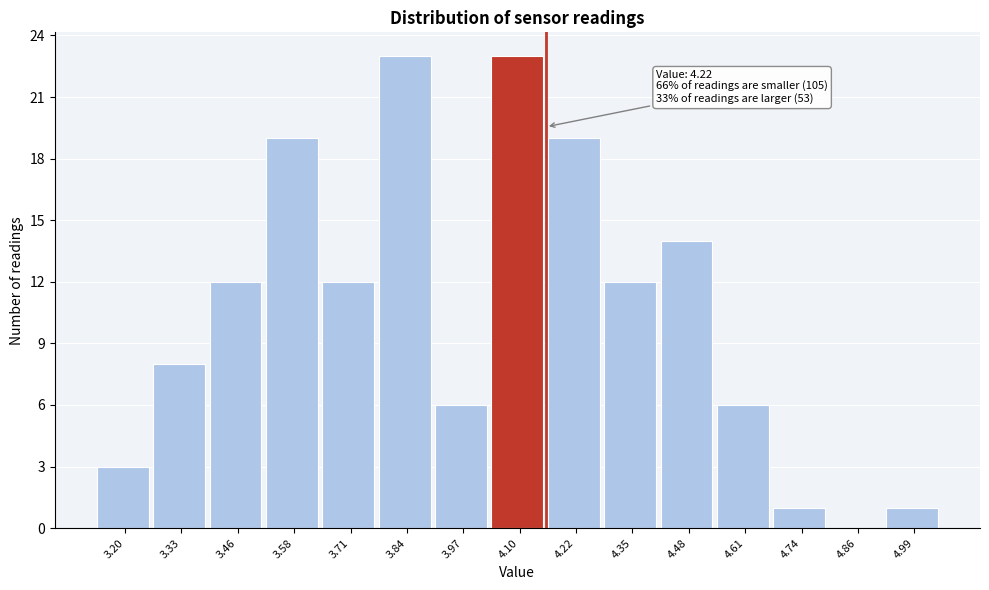

Reading left to right, what are all the values shown in this chart?

3.20=3	3.33=8	3.46=12	3.58=19	3.71=12	3.84=23	3.97=6	4.10=23	4.22=19	4.35=12	4.48=14	4.61=6	4.74=1	4.86=0	4.99=1